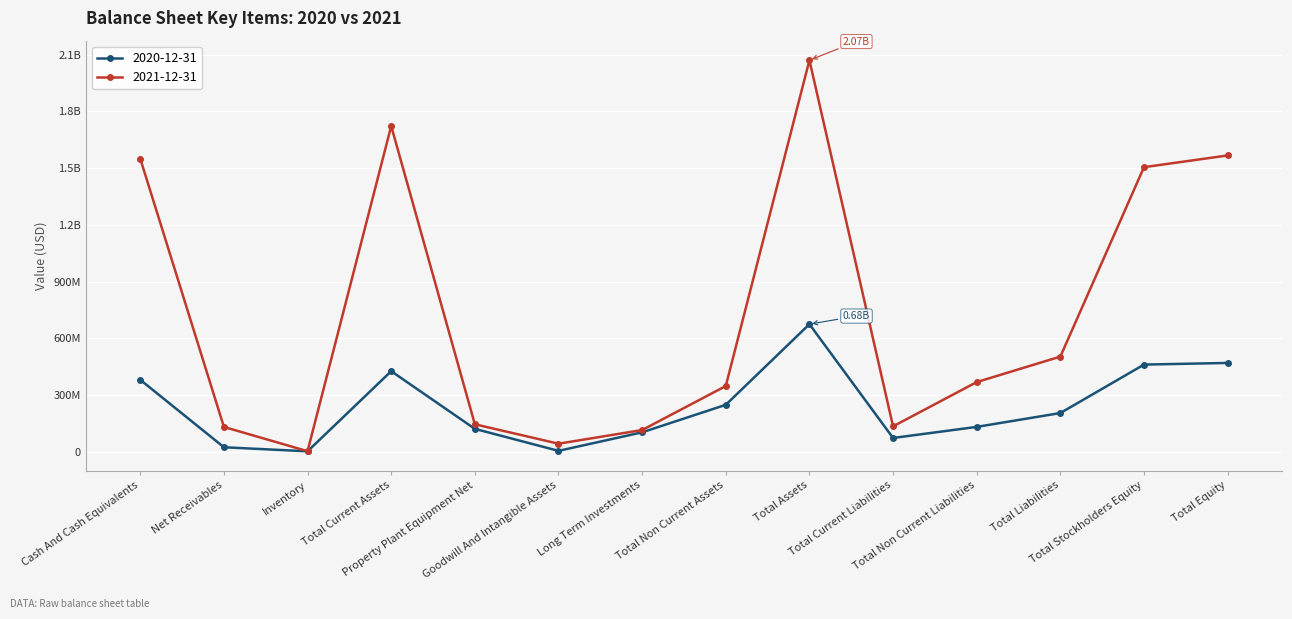

What position from the left is Inventory?

3